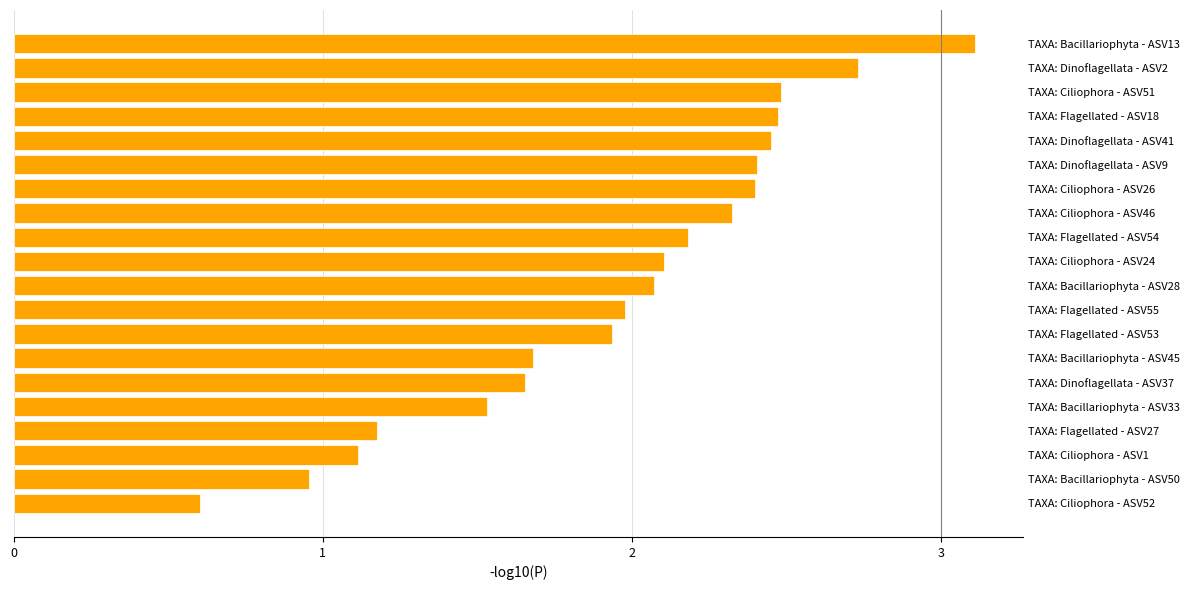

What is the ratio of the value at TAXA: Dinoflagellata - ASV9 to the value at TAXA: Flagellated - ASV54?

1.1